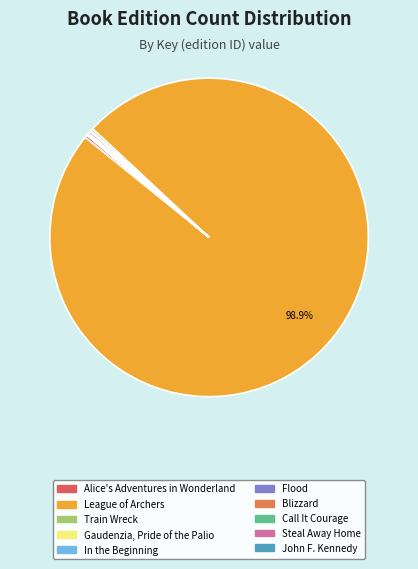

Which category has the smallest portion of the pie?

John F. Kennedy